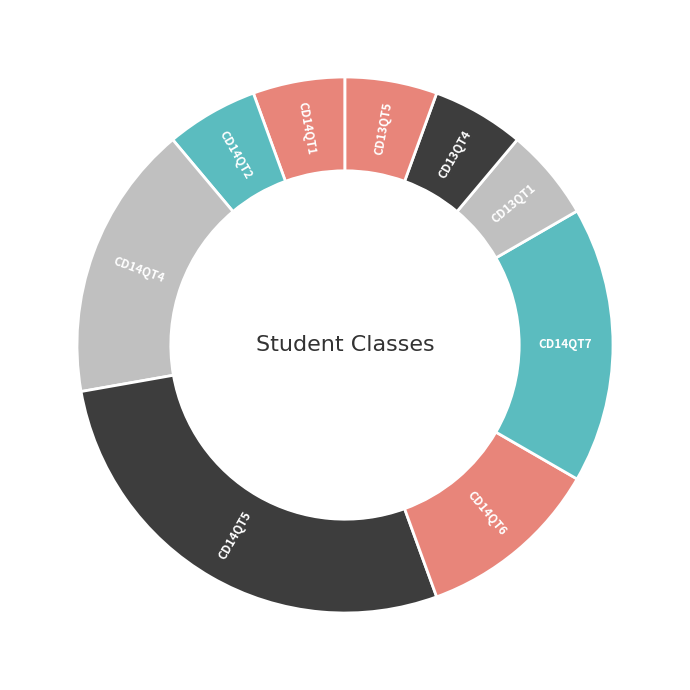

Between CD14QT1 and CD14QT5, which is larger?

CD14QT5